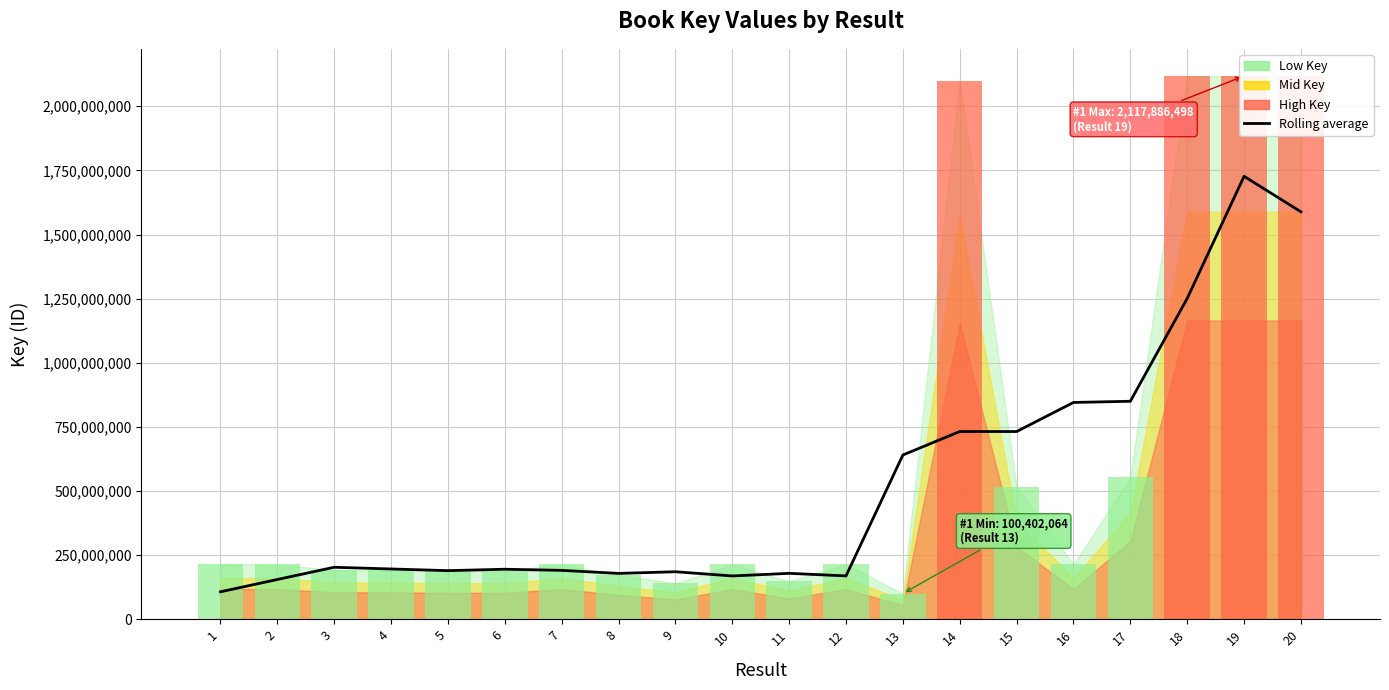

True or false: Rolling average has a value of 408486878.1 at 13.

False